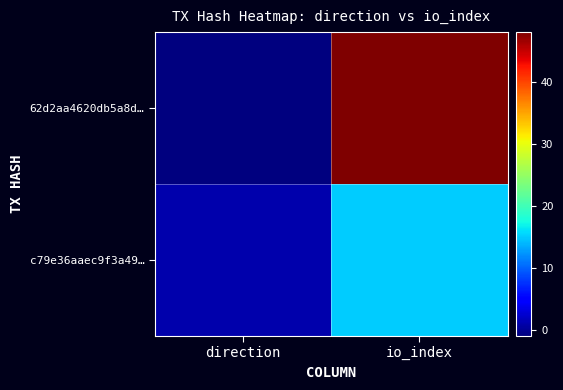

What is the difference between the highest and lowest values at direction?

2